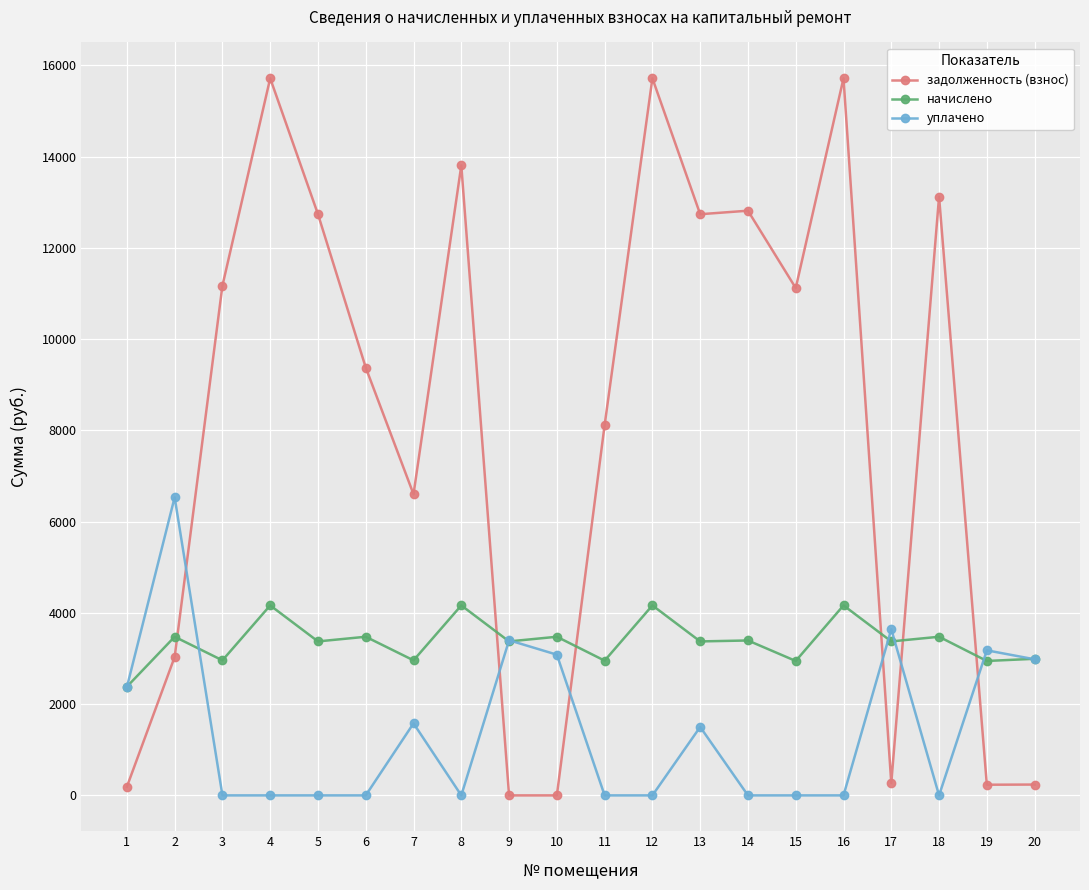

What is the sum of the начислено values at 8 and 6?

7640.9